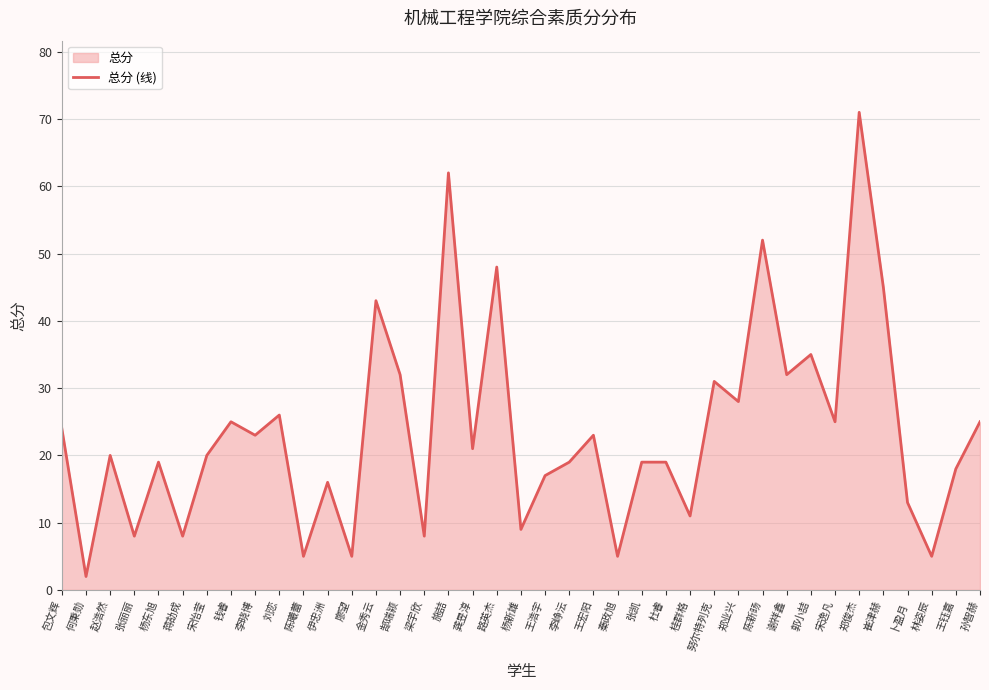

Count the number of data series in this chart.

1